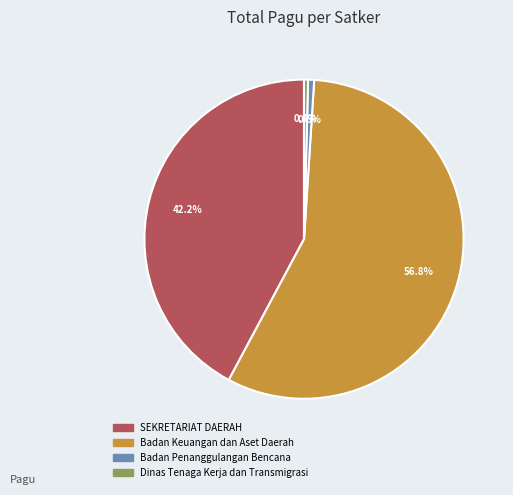

What is the largest slice in the pie chart?

Badan Keuangan dan Aset Daerah